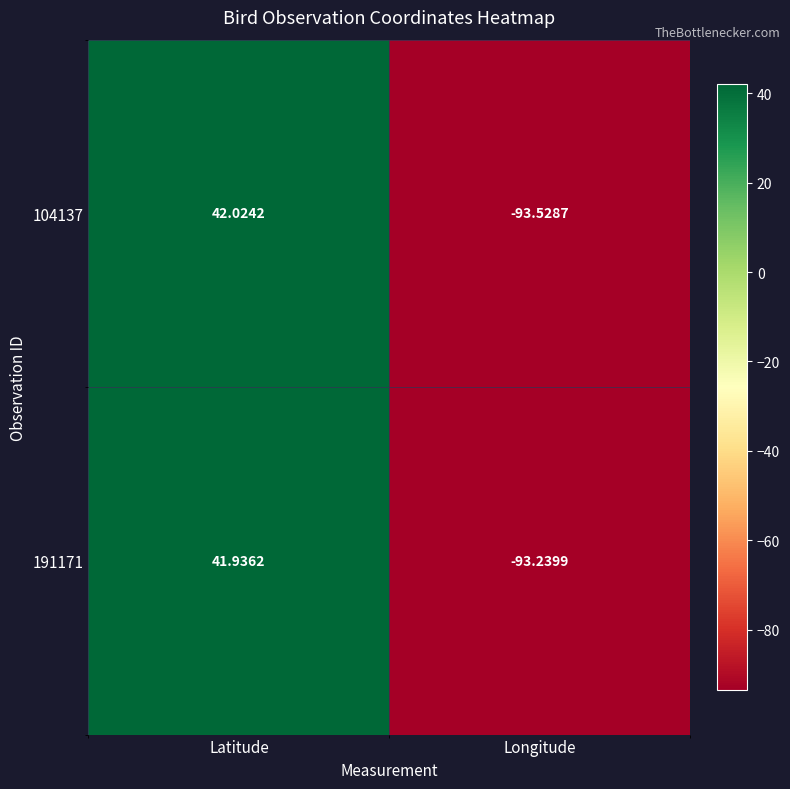

Rank the series by their maximum value, from lowest to highest.

191171, 104137